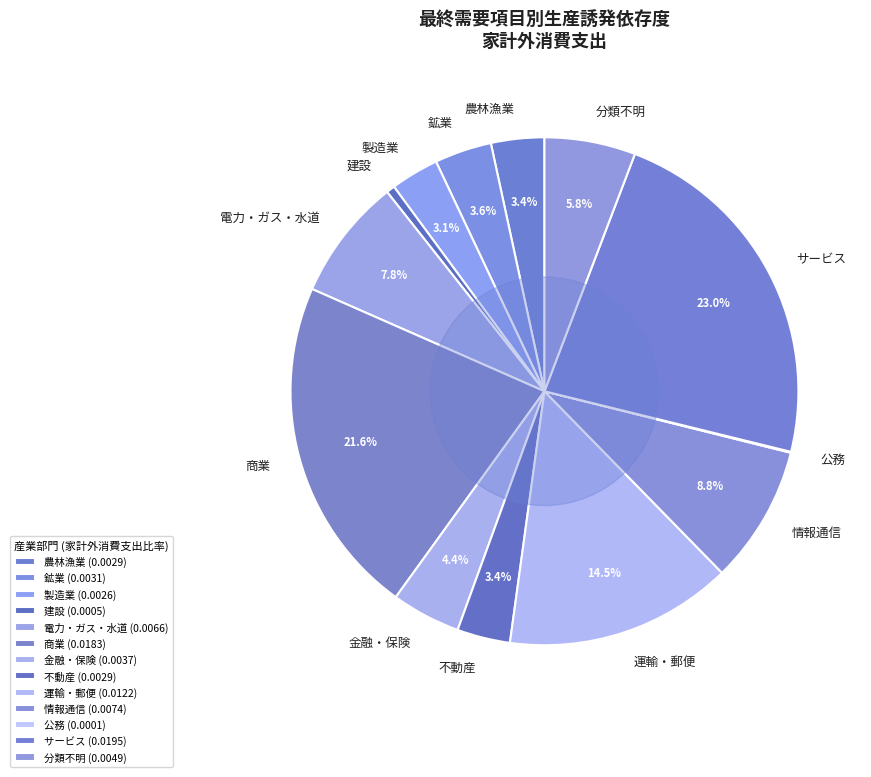

Between 電力・ガス・水道 and 分類不明, which is larger?

電力・ガス・水道